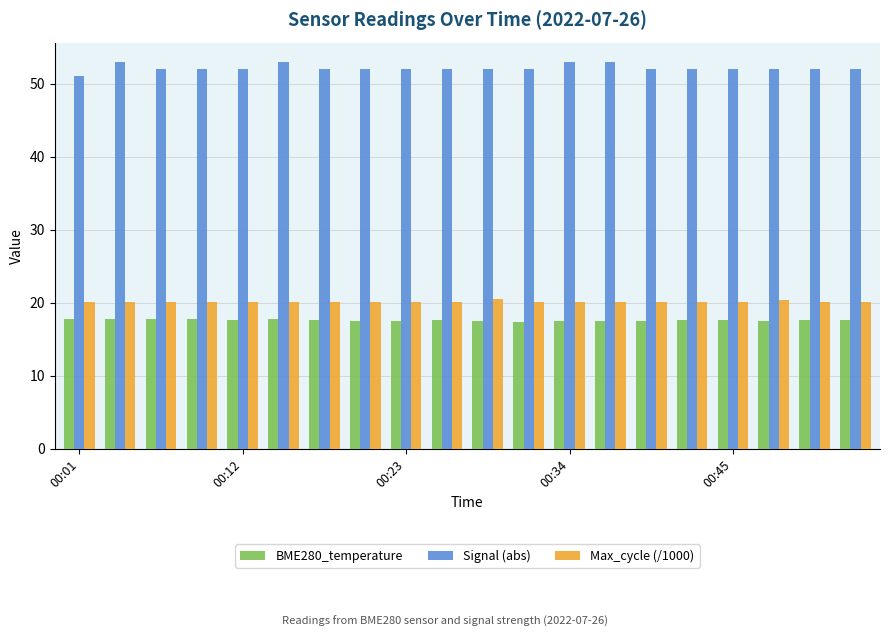

Which series has the largest total across all categories?

Signal (abs)